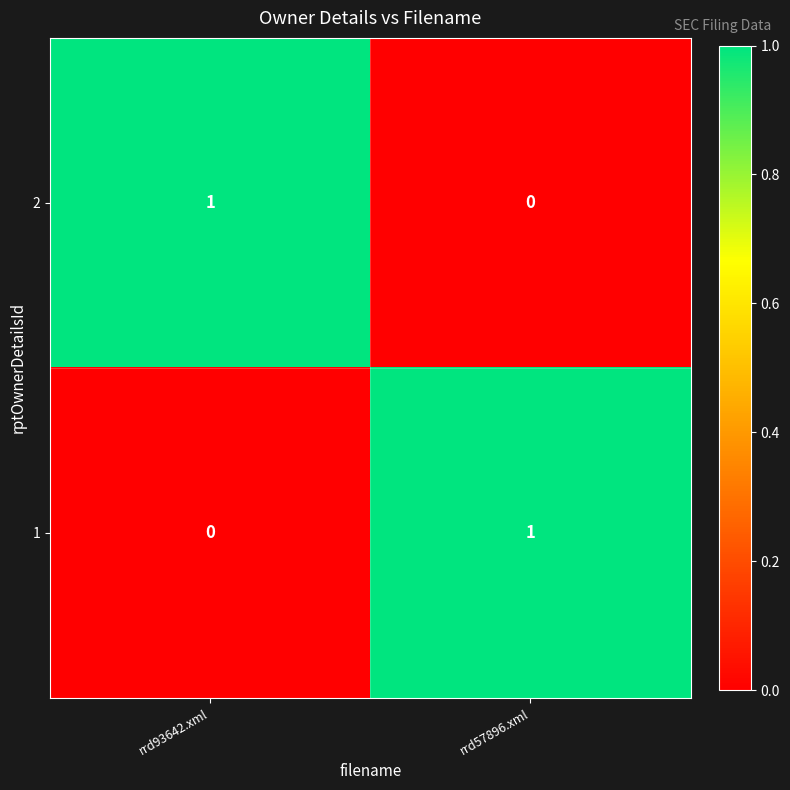

At which label does 1 reach its peak?

rrd57896.xml